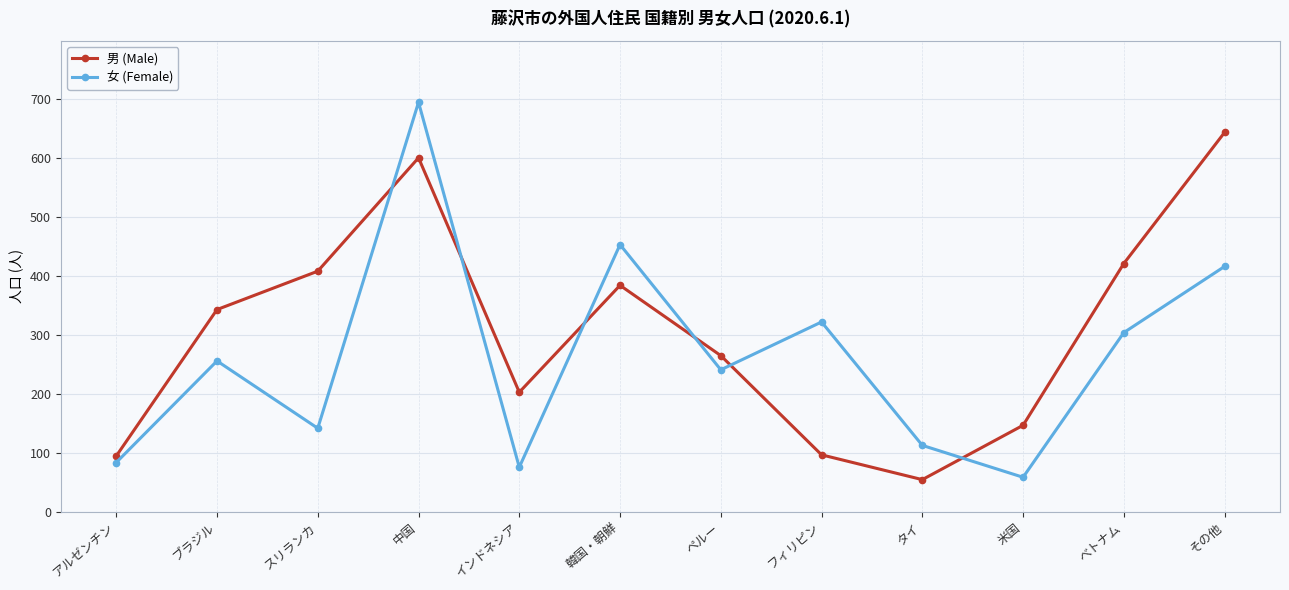

Is this an area chart (filled region under the line)?

No